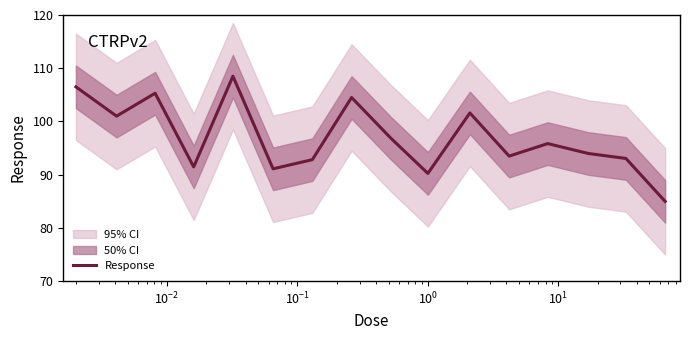

What is the minimum value for Response?

85.0